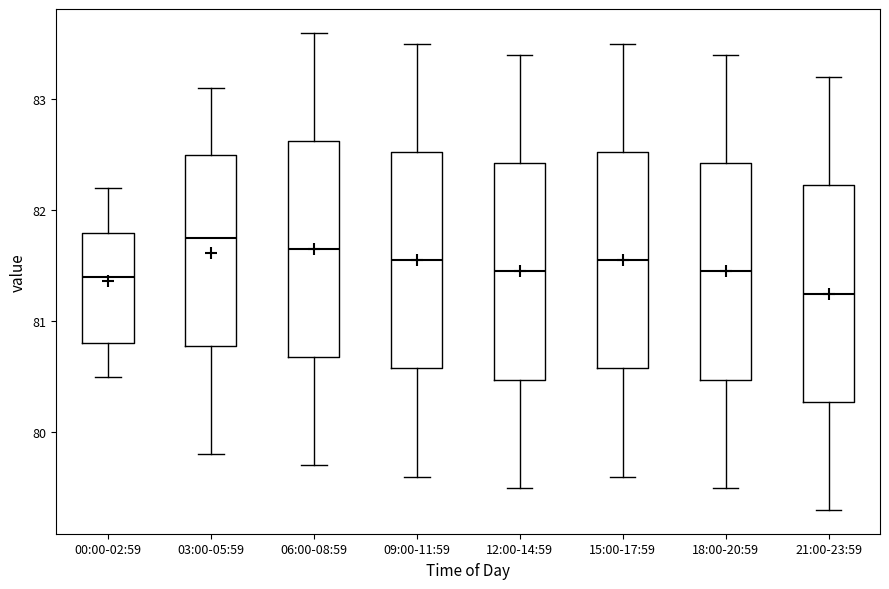

Reading left to right, read every box against the y-axis: the position of its median line, the range the box covers, and the ends of its whiskers. The values are not printed on the chart, so give them approximately, as read against the axis.

00:00-02:59: median 81.4, box 80.8 to 81.8, whiskers 80.5 to 82.2
03:00-05:59: median 81.8, box 80.8 to 82.5, whiskers 79.8 to 83.1
06:00-08:59: median 81.7, box 80.7 to 82.6, whiskers 79.7 to 83.6
09:00-11:59: median 81.6, box 80.6 to 82.5, whiskers 79.6 to 83.5
12:00-14:59: median 81.5, box 80.5 to 82.4, whiskers 79.5 to 83.4
15:00-17:59: median 81.6, box 80.6 to 82.5, whiskers 79.6 to 83.5
18:00-20:59: median 81.5, box 80.5 to 82.4, whiskers 79.5 to 83.4
21:00-23:59: median 81.3, box 80.3 to 82.2, whiskers 79.3 to 83.2